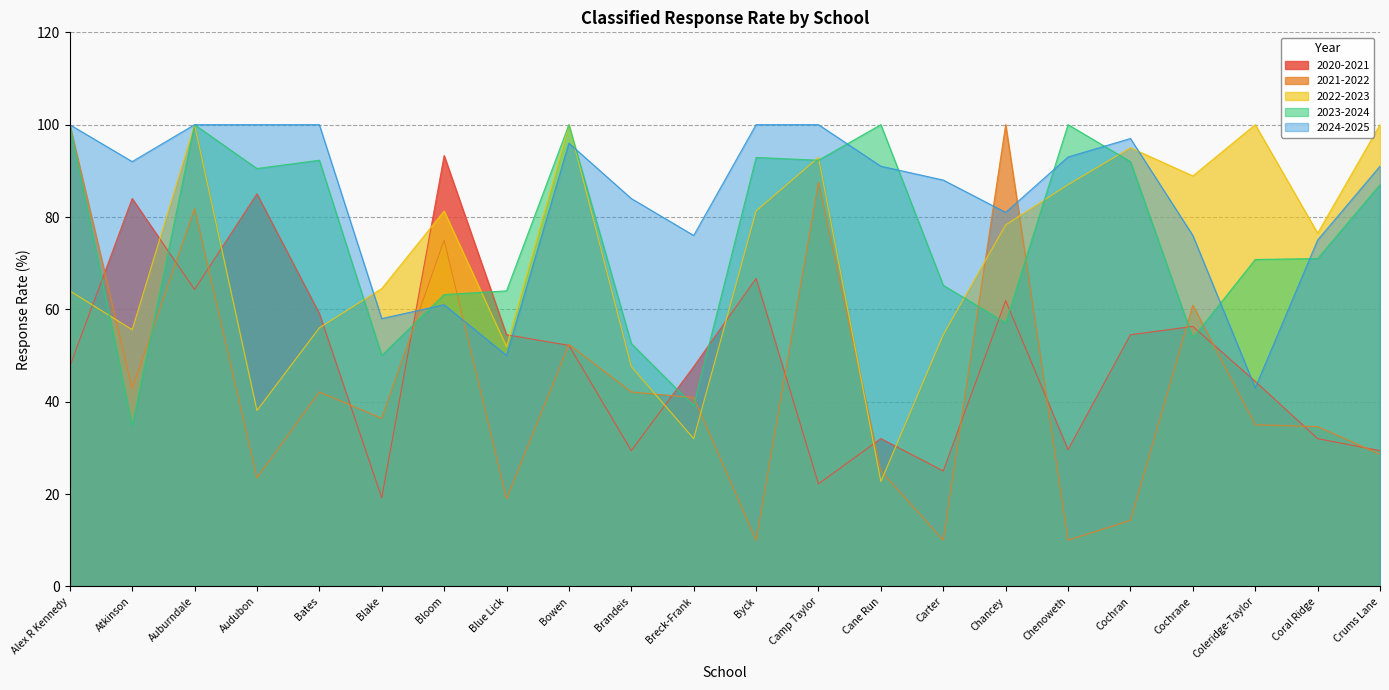

At which category is the sum across all series the highest?

Auburndale